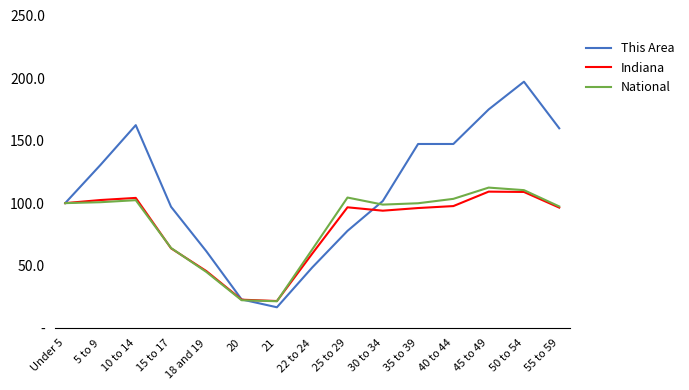

At how many categories does at least one series exceed 162?

3